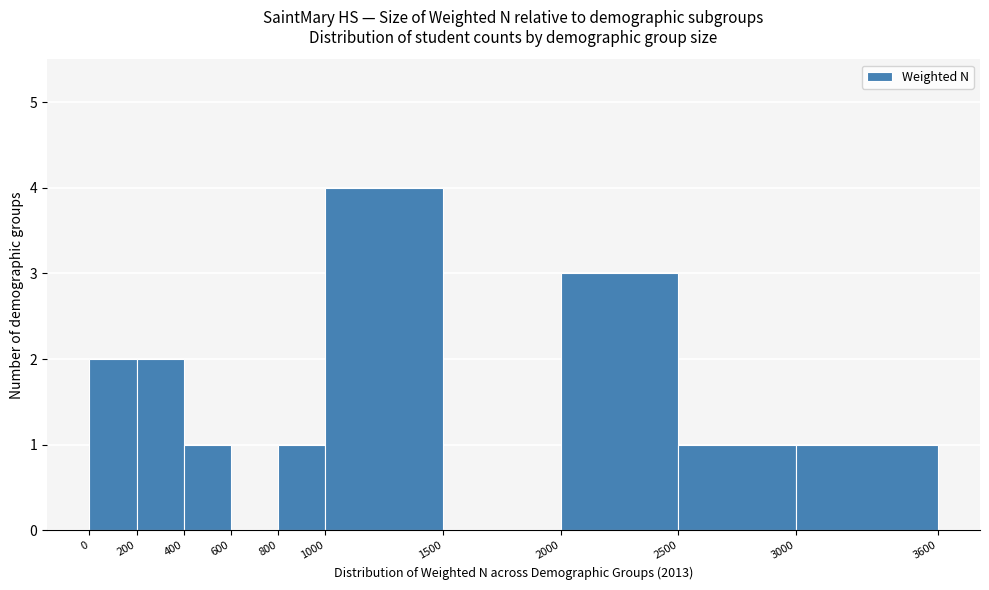

How tall is the bar that spans 800 to 1000 on the x-axis? The values are not printed on the chart, so give them approximately, as read against the axis.

1